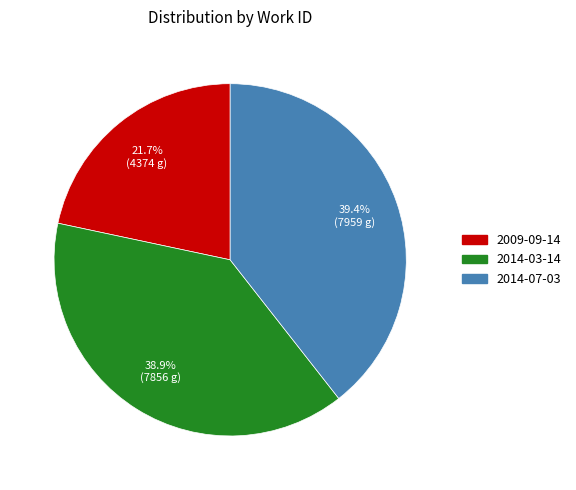

What percentage do 2009-09-14 and 2014-07-03 together represent?

61.1%